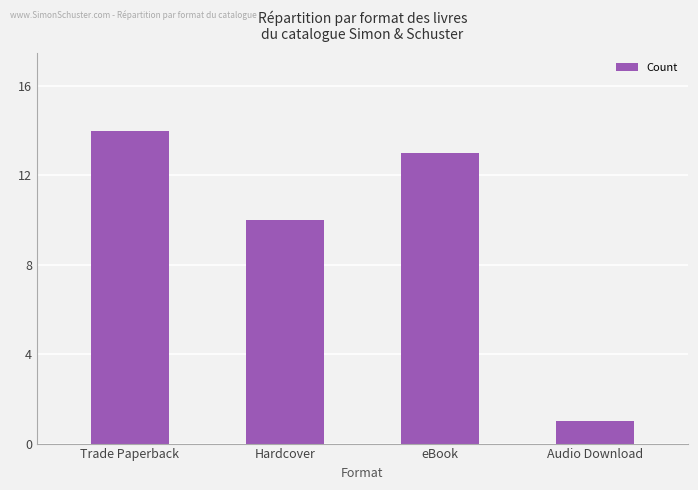

What is the sum of all values?

38